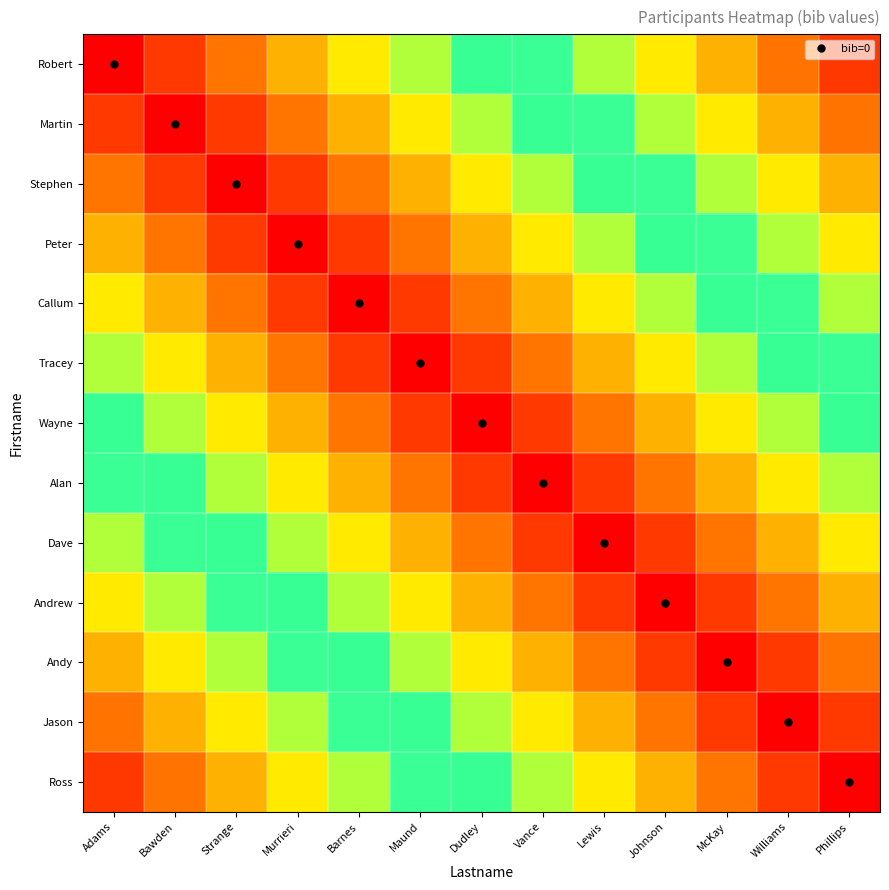

Which has a higher value, Barnes or Williams?

Williams